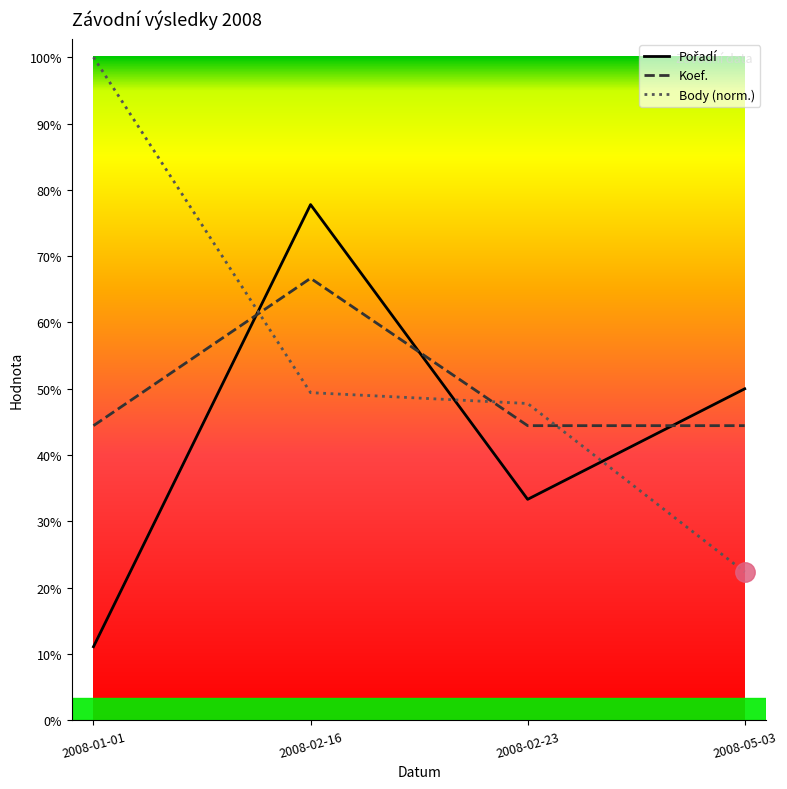

Which series has the widest spread of values?

Body (norm.)